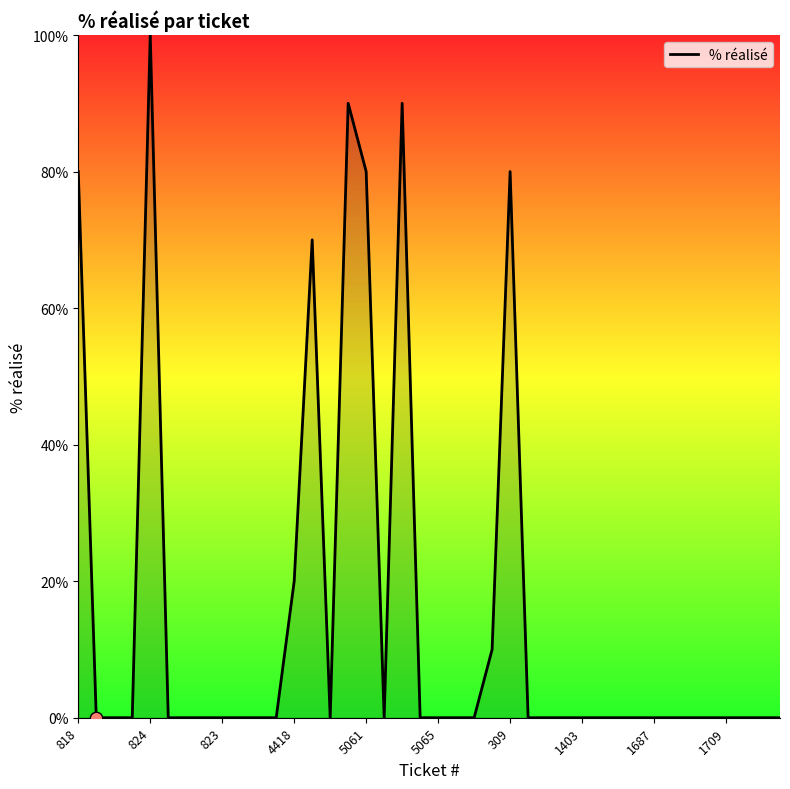

What is the difference between the maximum and minimum values?

100